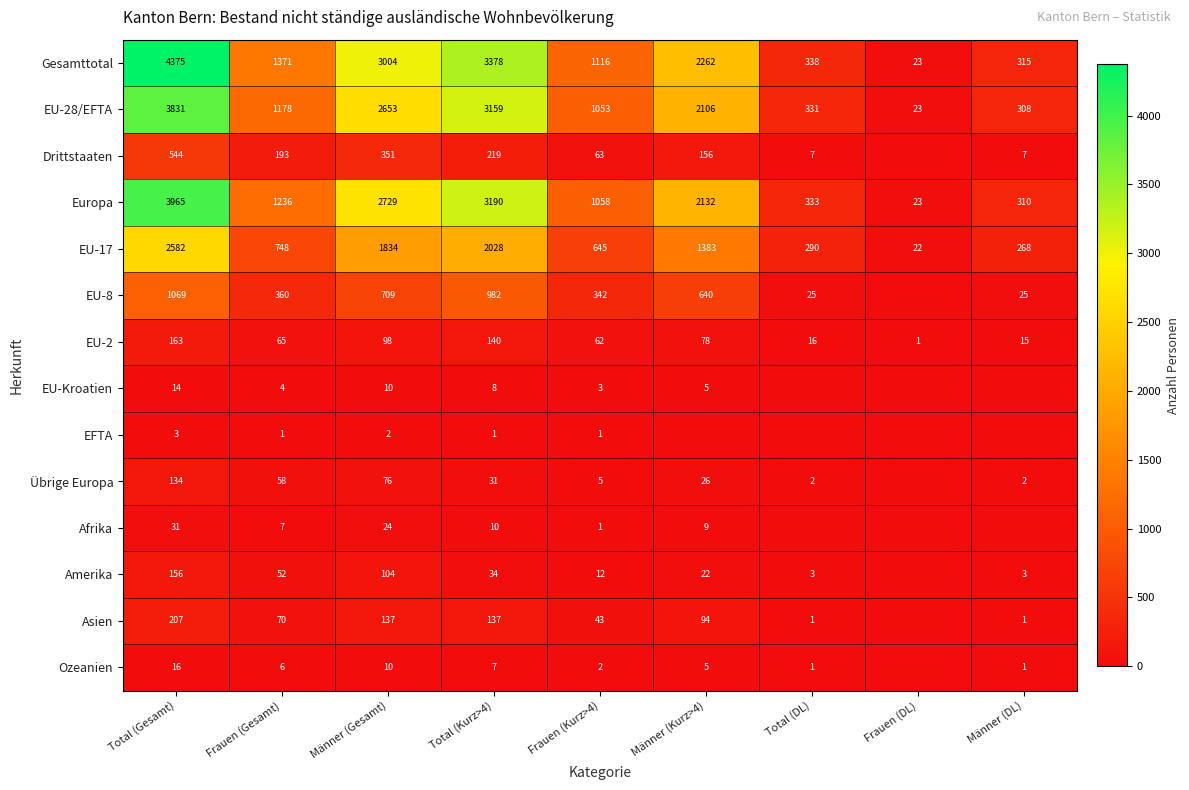

What is the difference between the maximum and minimum values in the EU-17 series?

2560